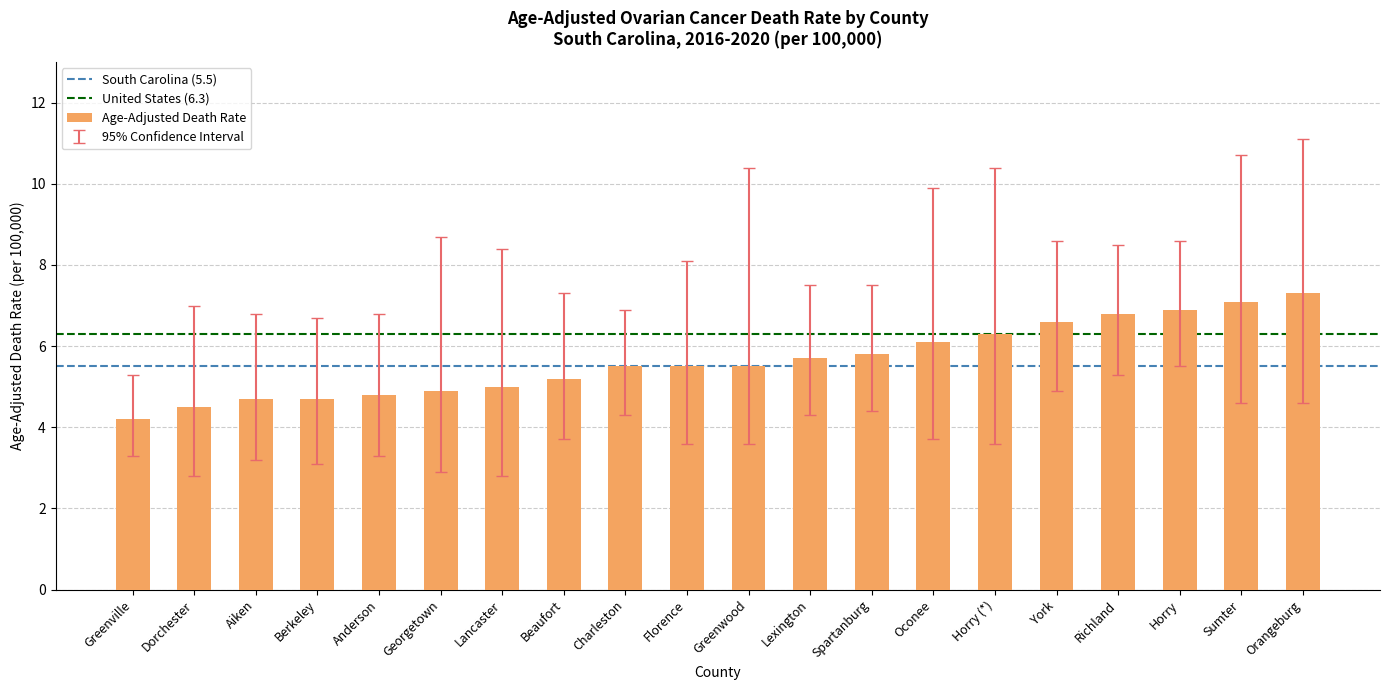

True or false: the data shows 9.6 at Charleston.

False